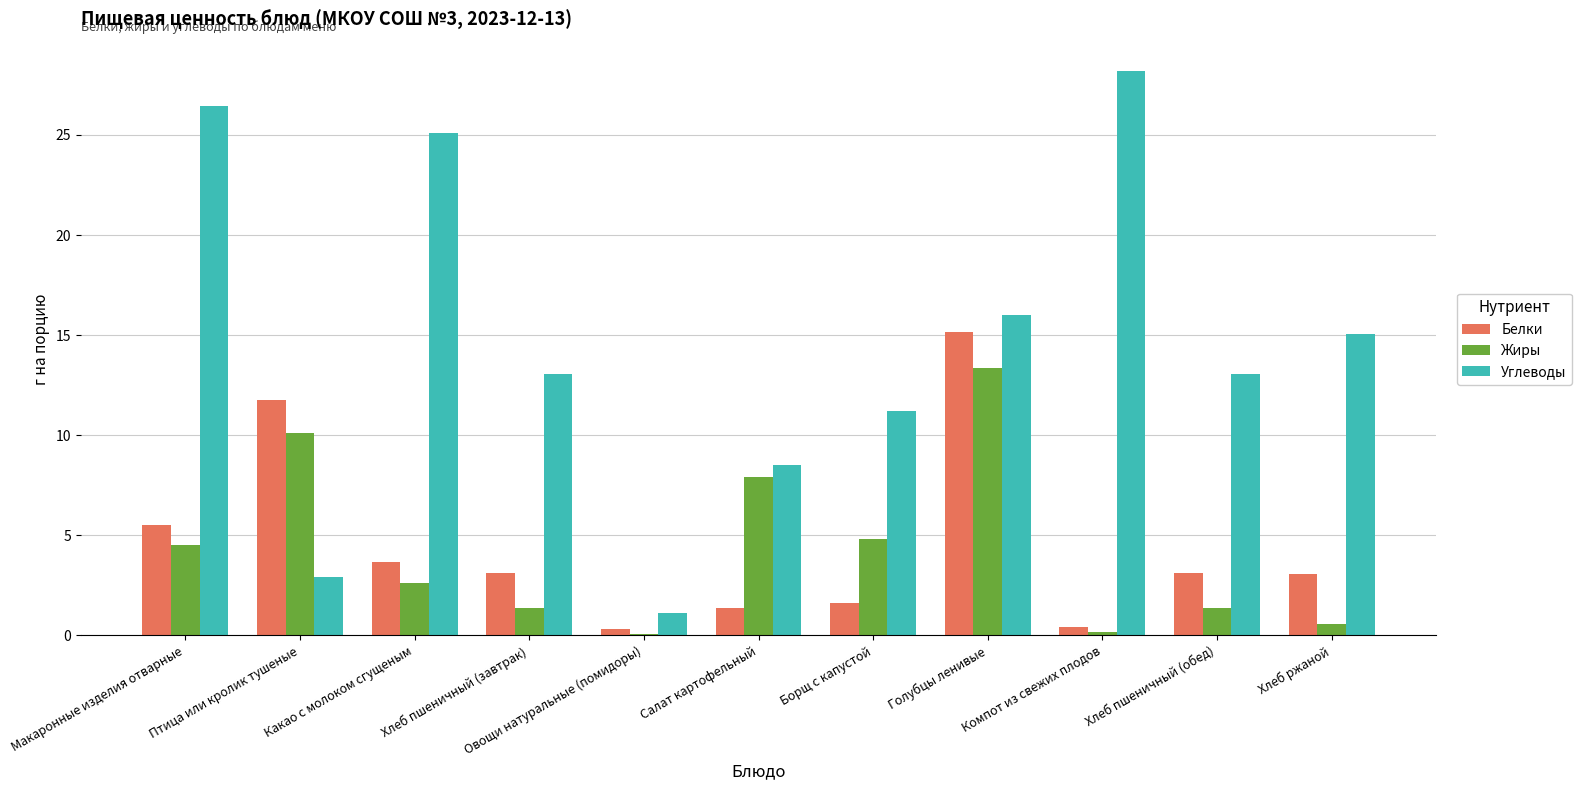

What is the total value across all series at Какао с молоком сгущеным?

31.3